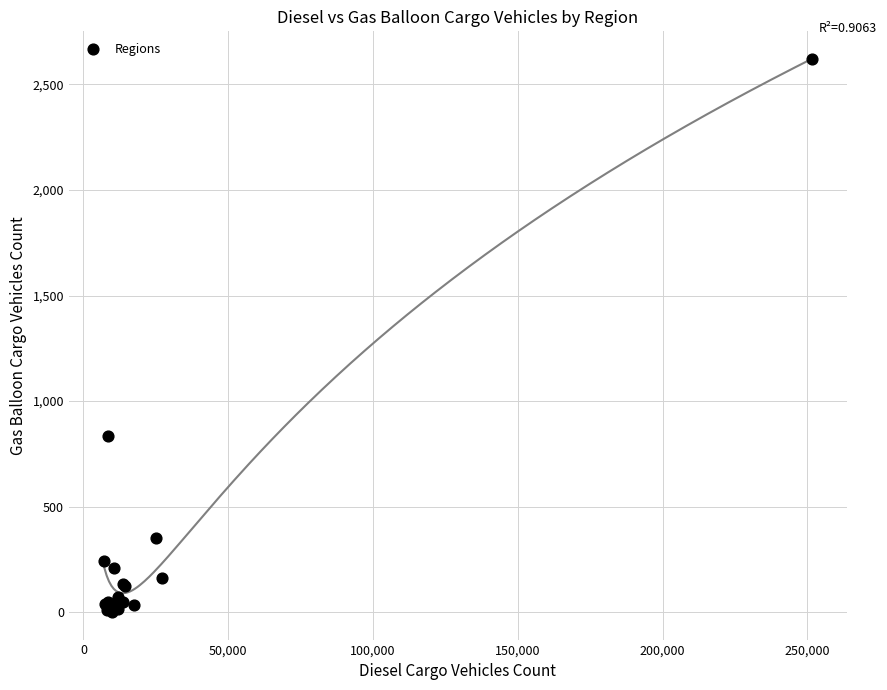

What Y value in the scatter plot is closest to 1310?

834